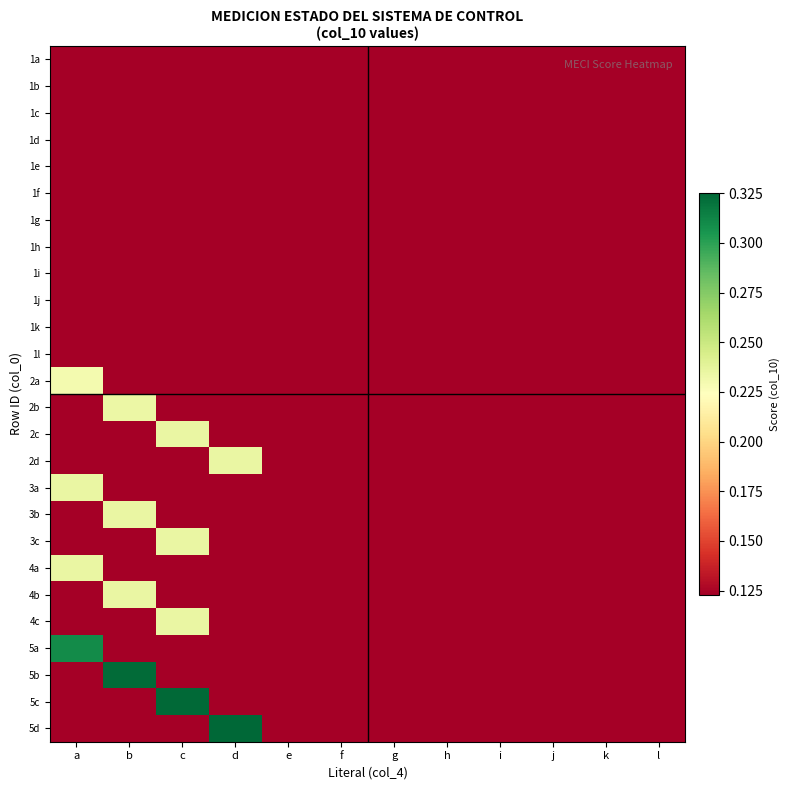

List the series in order of their peak value, highest first.

5d, 5c, 5b, 5a, 4c, 4b, 4a, 3c, 3b, 3a, 2d, 2c, 2b, 2a, 1l, 1k, 1j, 1i, 1h, 1g, 1f, 1e, 1d, 1c, 1b, 1a